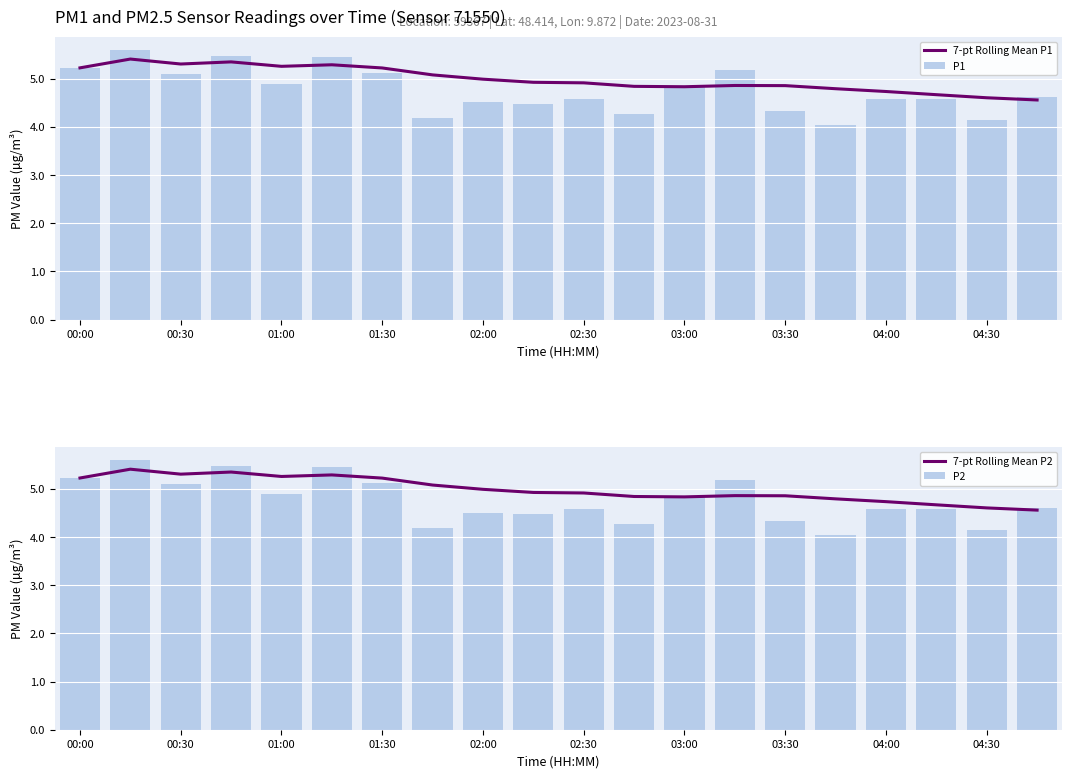

What is the sum of all P1 values?

95.2